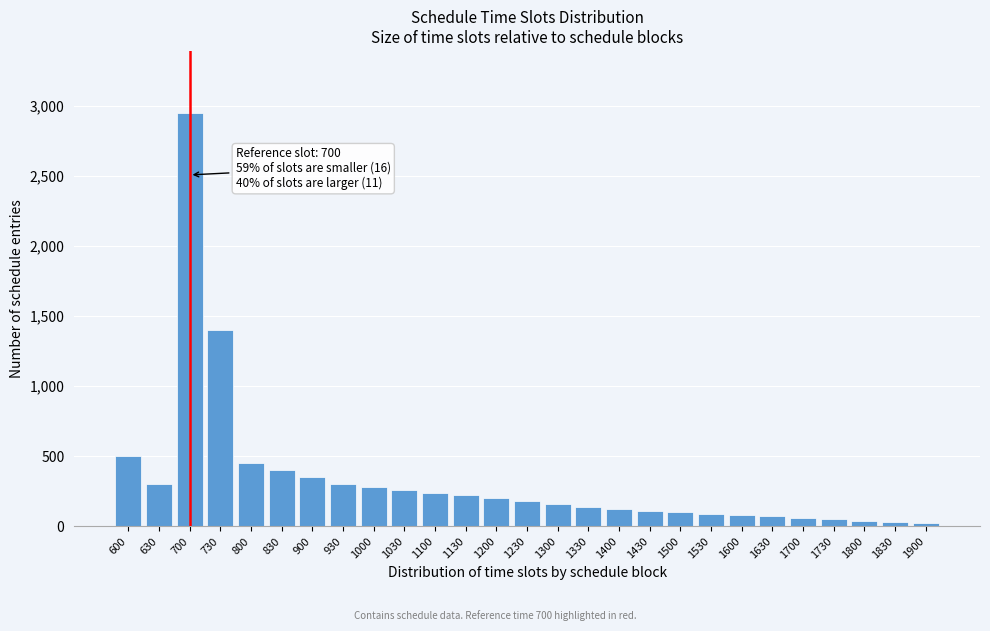

What is the difference between the values at 1100 and 730?

1160